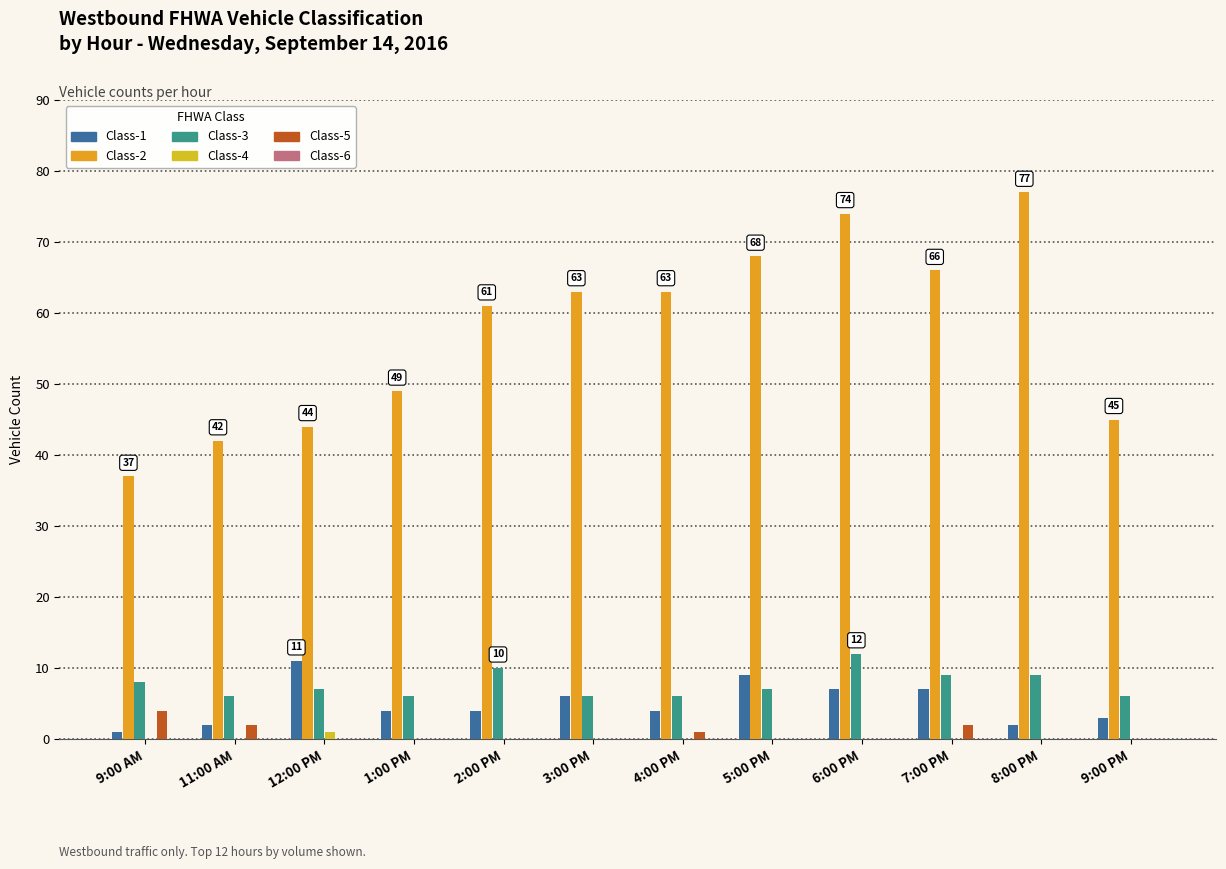

What is the difference between the highest and lowest values at 6:00 PM?

74